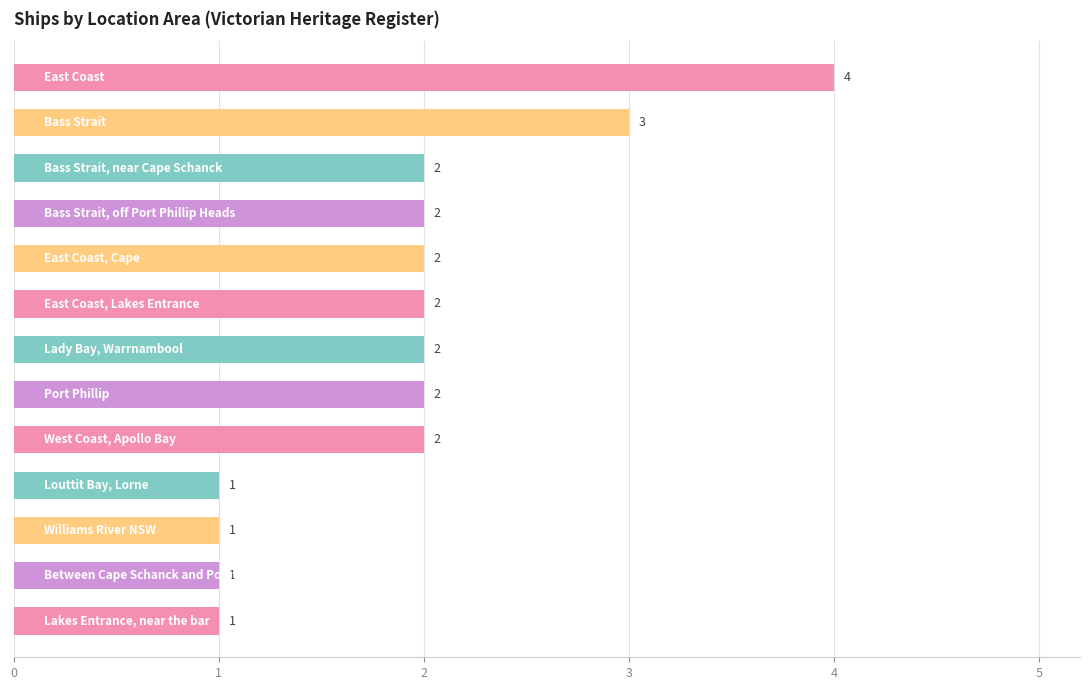

What is the difference between the second highest and minimum values?

2